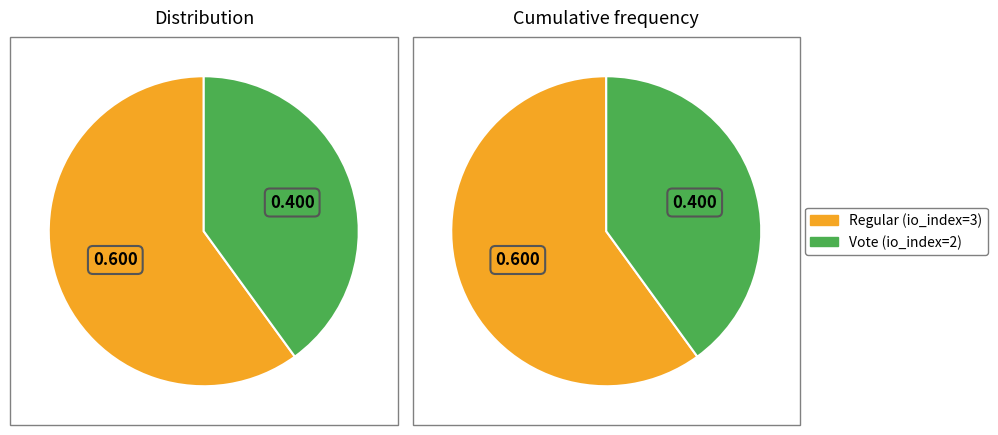

How many segments does this pie chart have?

2